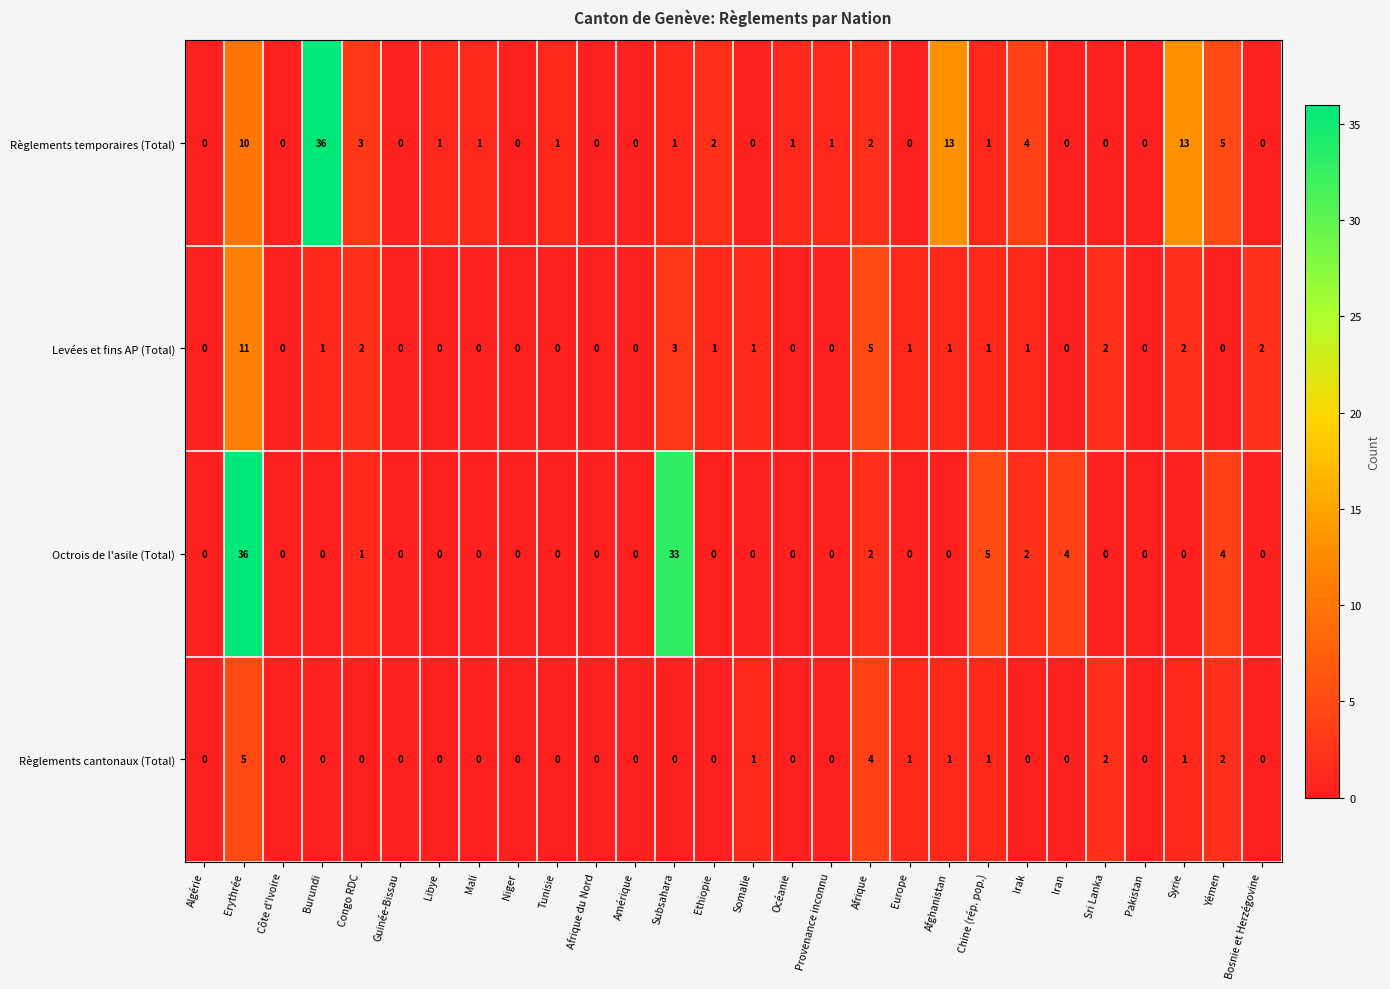

The Octrois de l'asile (Total) series shows 15 at Guinée-Bissau. True or false?

False